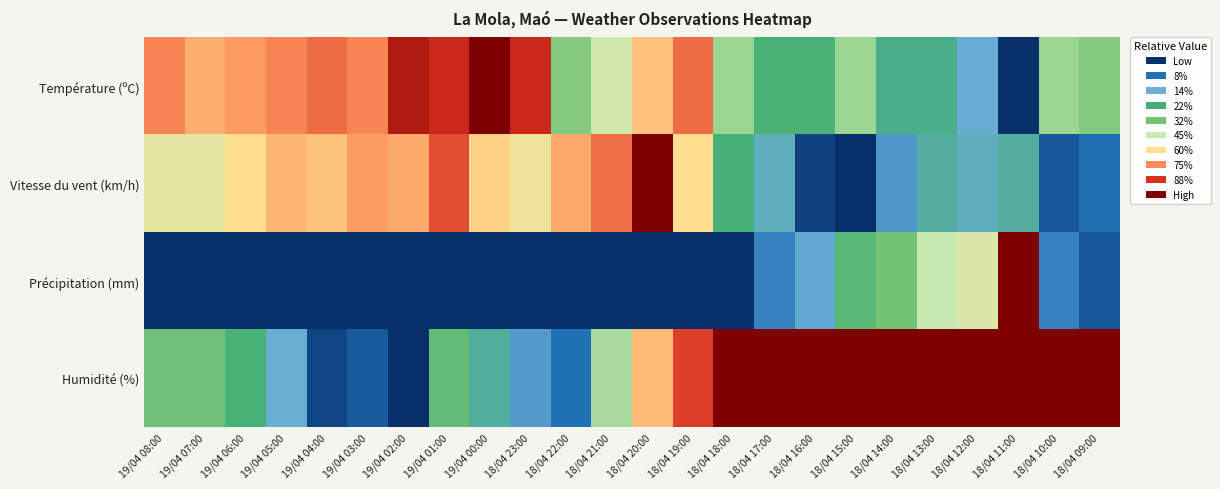

Reading left to right, what are all the values shown in this chart?

Température (ºC): 19/04 08:00=0.8	19/04 07:00=0.7	19/04 06:00=0.7	19/04 05:00=0.8	19/04 04:00=0.8	19/04 03:00=0.8	19/04 02:00=0.9	19/04 01:00=0.9	19/04 00:00=1.0	18/04 23:00=0.9	18/04 22:00=0.3	18/04 21:00=0.5	18/04 20:00=0.7	18/04 19:00=0.8	18/04 18:00=0.4	18/04 17:00=0.2	18/04 16:00=0.2	18/04 15:00=0.4	18/04 14:00=0.2	18/04 13:00=0.2	18/04 12:00=0.1	18/04 11:00=0.0	18/04 10:00=0.4	18/04 09:00=0.3
Vitesse du vent (km/h): 19/04 08:00=0.5	19/04 07:00=0.5	19/04 06:00=0.6	19/04 05:00=0.7	19/04 04:00=0.7	19/04 03:00=0.7	19/04 02:00=0.7	19/04 01:00=0.8	19/04 00:00=0.6	18/04 23:00=0.6	18/04 22:00=0.7	18/04 21:00=0.8	18/04 20:00=1.0	18/04 19:00=0.6	18/04 18:00=0.2	18/04 17:00=0.2	18/04 16:00=0.0	18/04 15:00=0.0	18/04 14:00=0.1	18/04 13:00=0.2	18/04 12:00=0.2	18/04 11:00=0.2	18/04 10:00=0.0	18/04 09:00=0.1
Précipitation (mm): 19/04 08:00=0.0	19/04 07:00=0.0	19/04 06:00=0.0	19/04 05:00=0.0	19/04 04:00=0.0	19/04 03:00=0.0	19/04 02:00=0.0	19/04 01:00=0.0	19/04 00:00=0.0	18/04 23:00=0.0	18/04 22:00=0.0	18/04 21:00=0.0	18/04 20:00=0.0	18/04 19:00=0.0	18/04 18:00=0.0	18/04 17:00=0.1	18/04 16:00=0.1	18/04 15:00=0.3	18/04 14:00=0.3	18/04 13:00=0.5	18/04 12:00=0.5	18/04 11:00=1.0	18/04 10:00=0.1	18/04 09:00=0.0
Humidité (%): 19/04 08:00=0.3	19/04 07:00=0.3	19/04 06:00=0.2	19/04 05:00=0.1	19/04 04:00=0.0	19/04 03:00=0.0	19/04 02:00=0.0	19/04 01:00=0.3	19/04 00:00=0.2	18/04 23:00=0.1	18/04 22:00=0.1	18/04 21:00=0.4	18/04 20:00=0.7	18/04 19:00=0.9	18/04 18:00=1.0	18/04 17:00=1.0	18/04 16:00=1.0	18/04 15:00=1.0	18/04 14:00=1.0	18/04 13:00=1.0	18/04 12:00=1.0	18/04 11:00=1.0	18/04 10:00=1.0	18/04 09:00=1.0